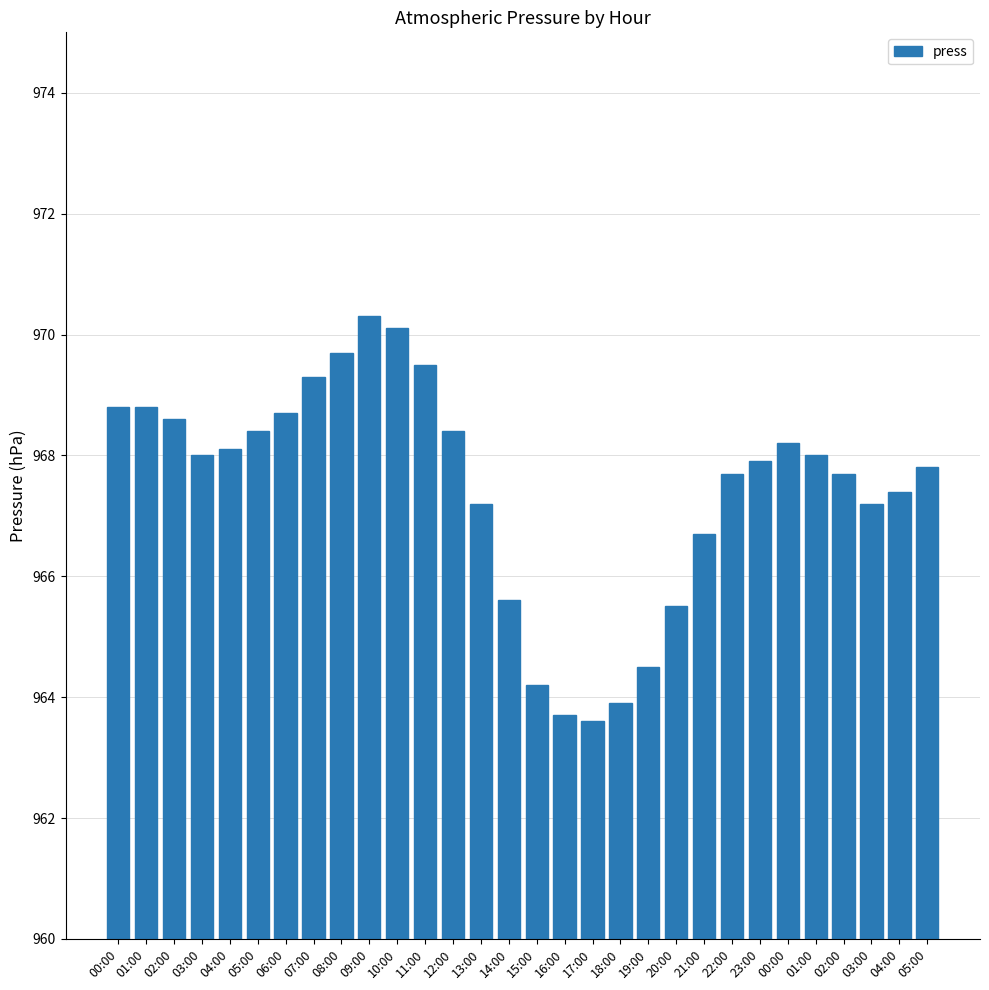

How many data points are less than 968?

15